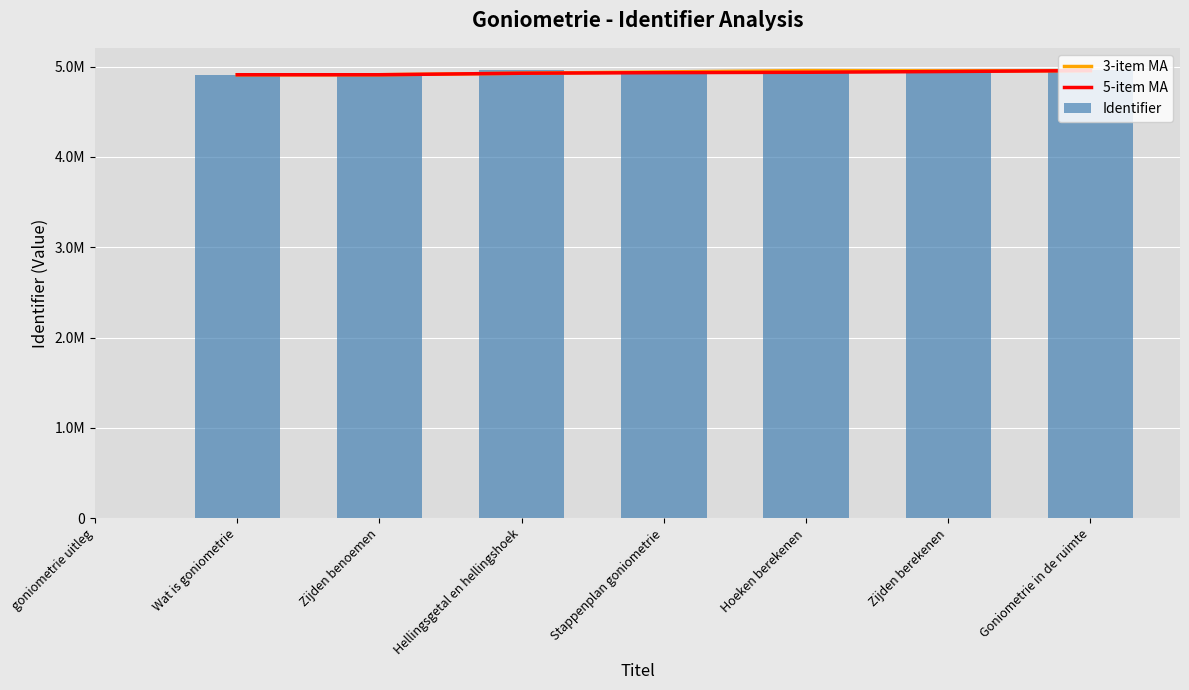

At which category does the chart reach its minimum across all series?

Wat is goniometrie